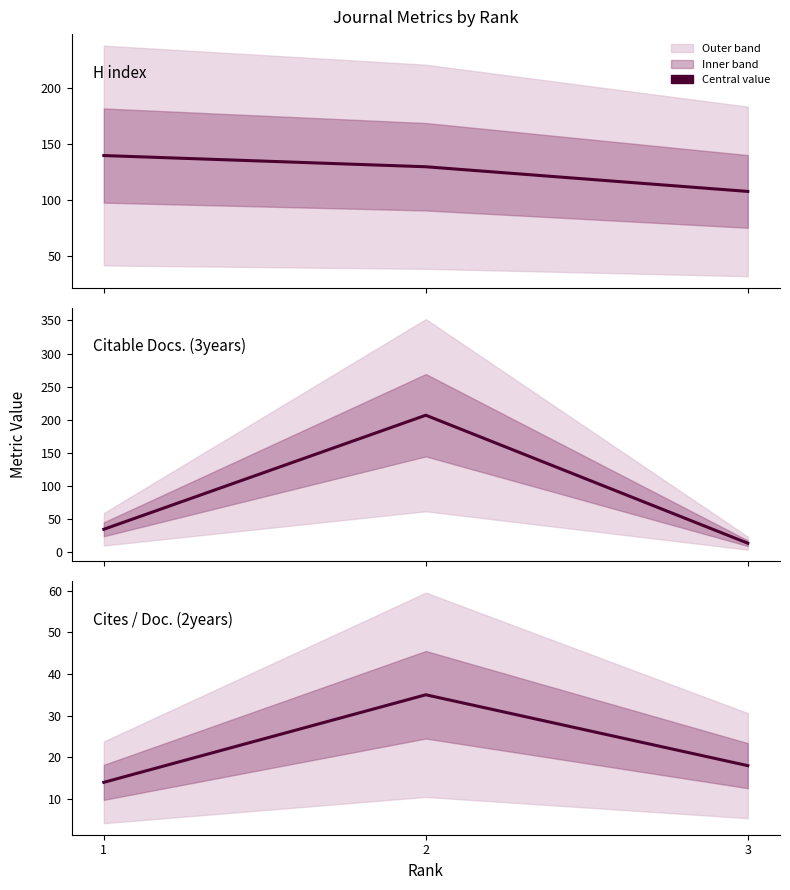

What is the minimum value shown in the chart?

14